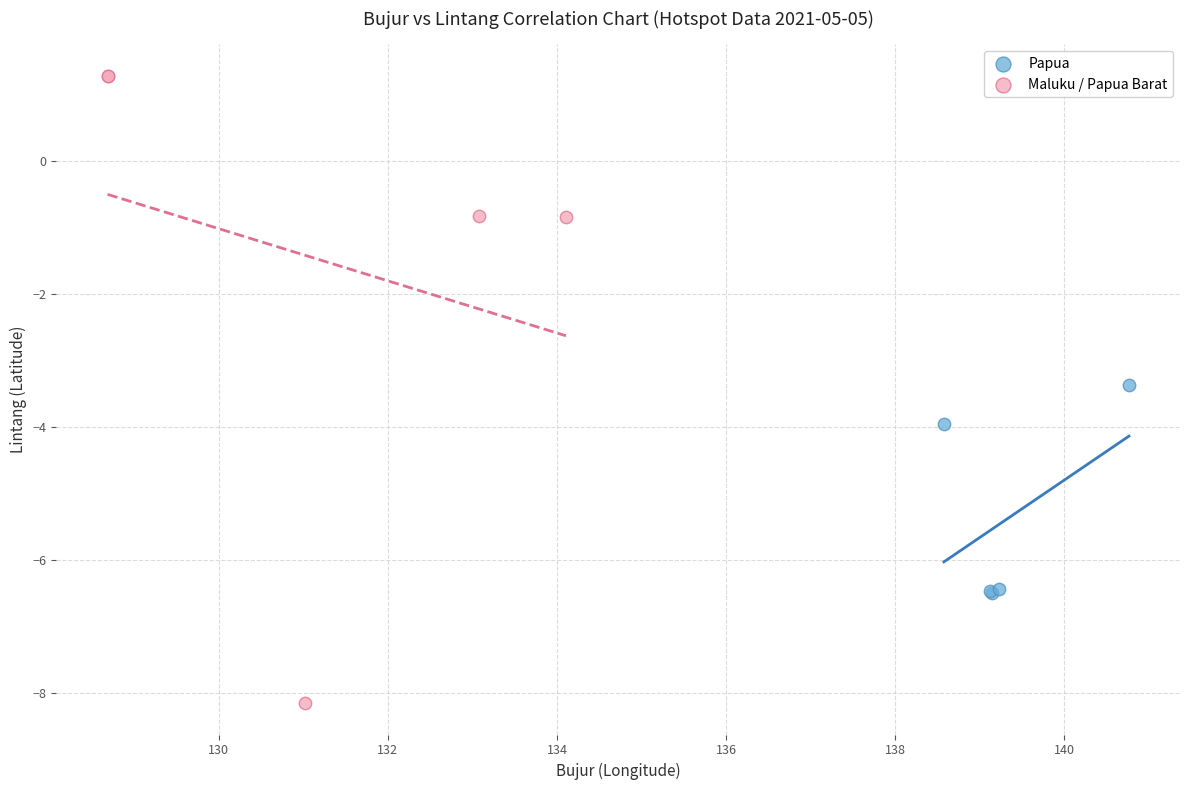

Which series reaches the maximum Y coordinate?

Maluku / Papua Barat